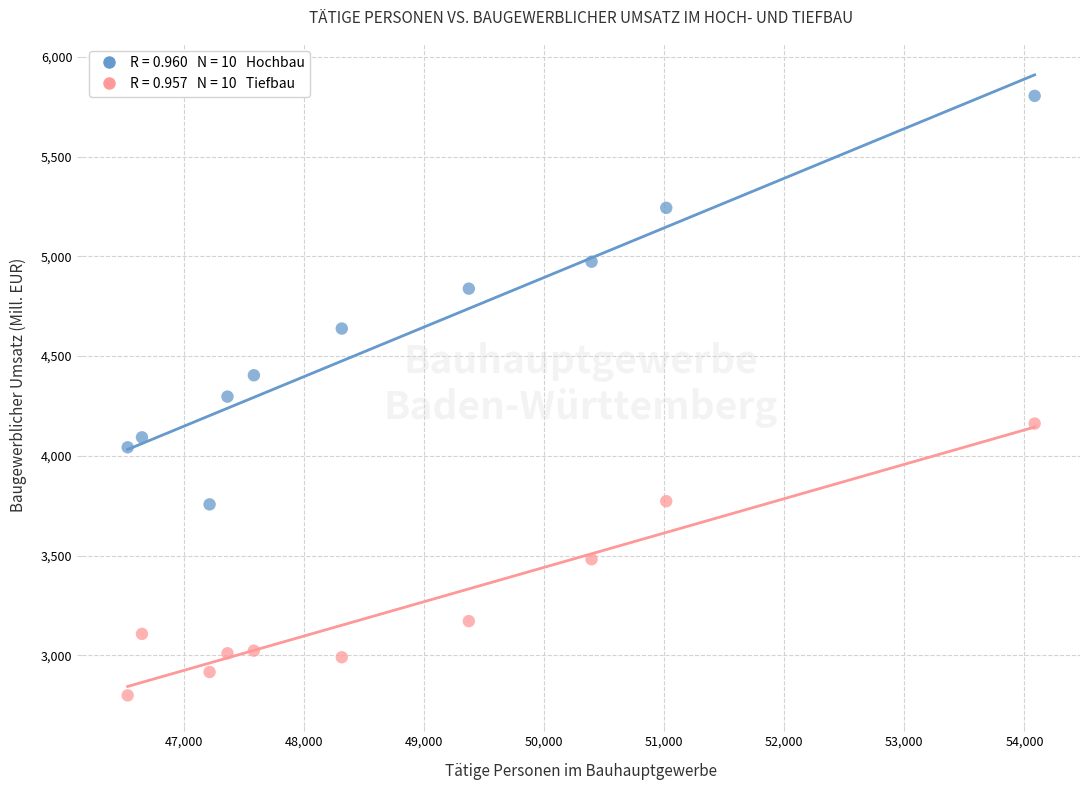

Across all data points, what is the range of X values (max minus min)?

7553